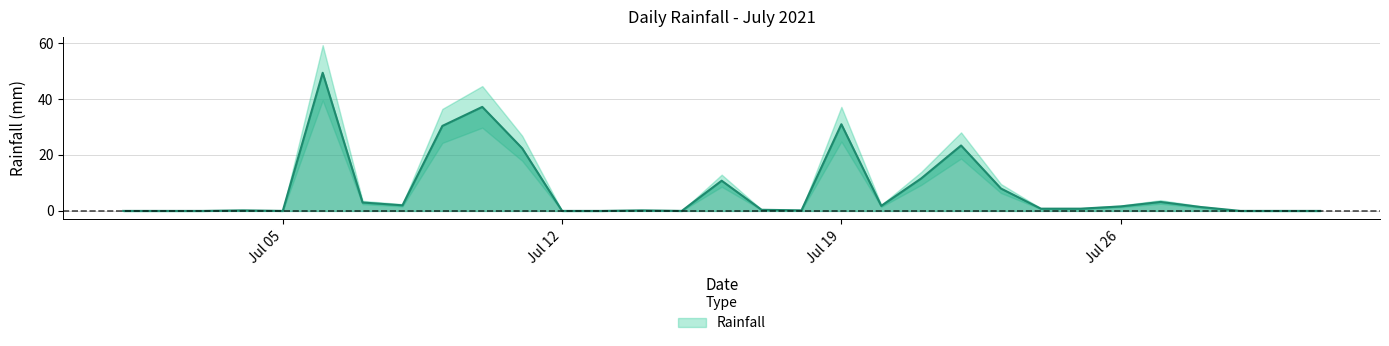

What is the change in value from 2021-07-09 to 2021-07-19?

+0.6